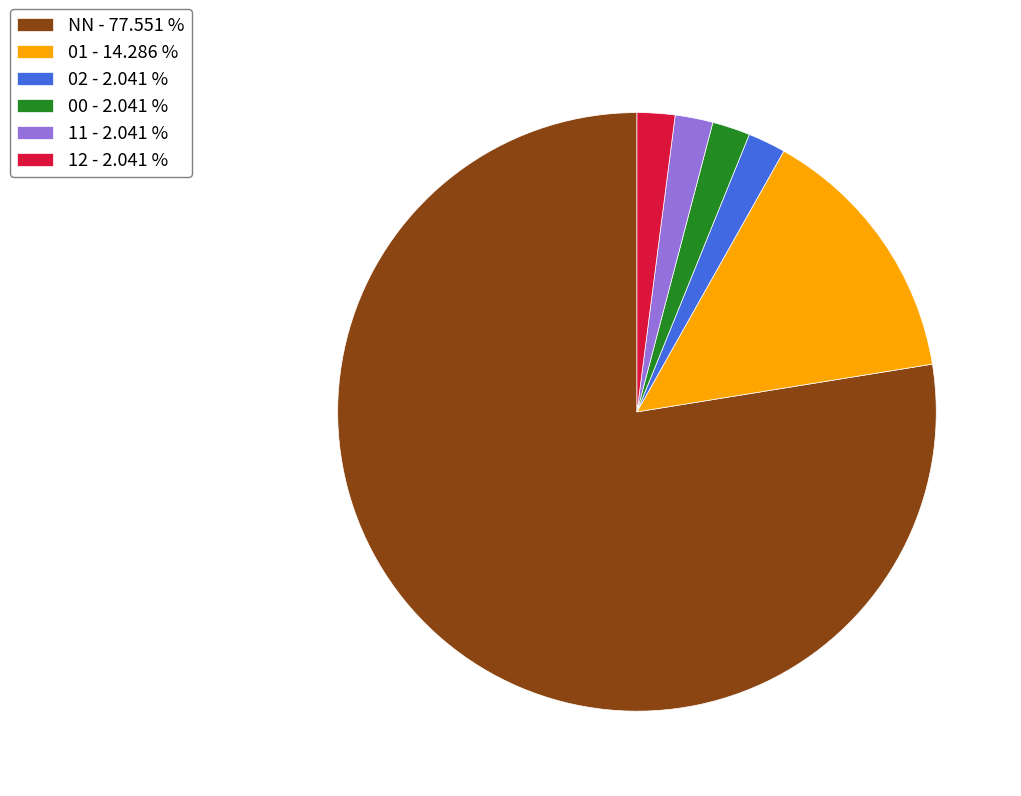

Is 12 - 2.041 % the majority of the pie?

No